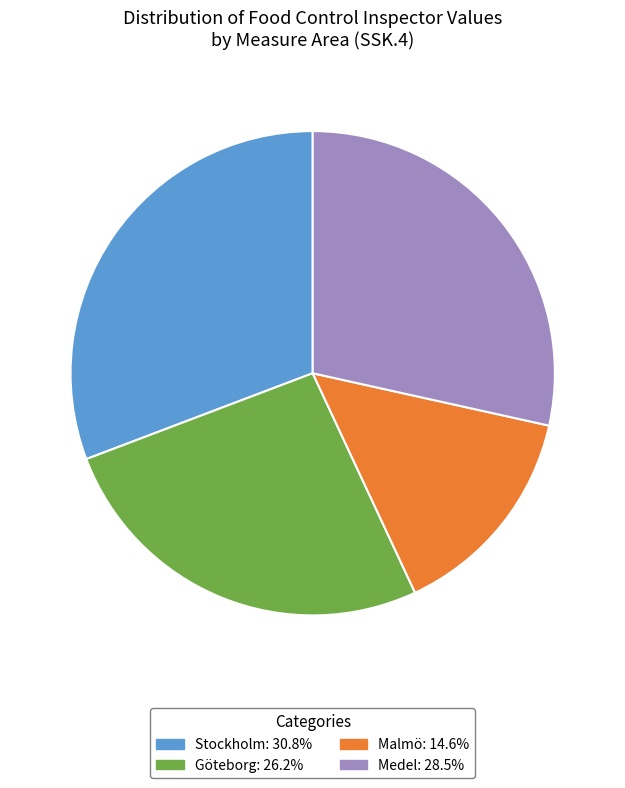

Combined, do Göteborg: 26.2% and Stockholm: 30.8% account for over 50%?

Yes